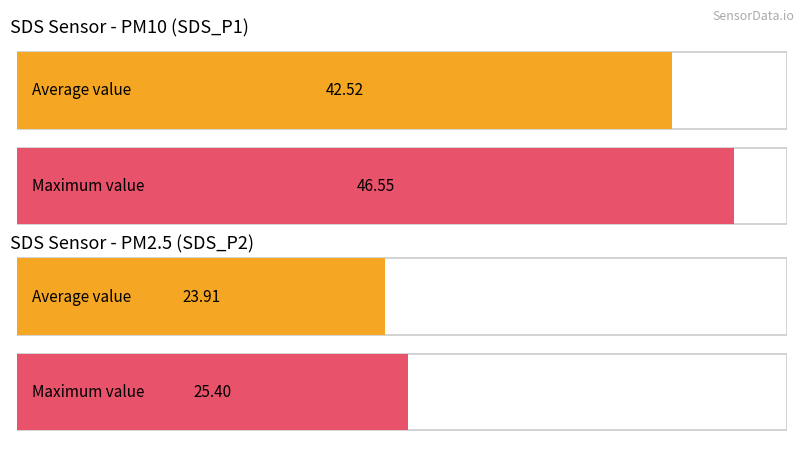

At 00:18, list the series in order from smallest to largest.

SDS_P2, SDS_P1